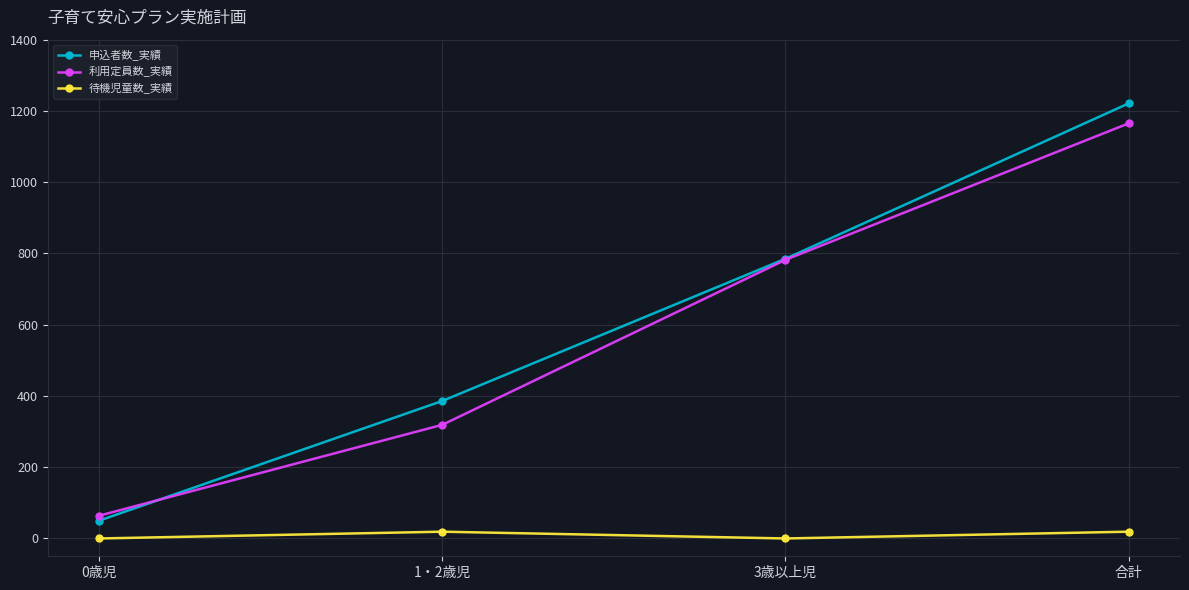

Rank the series at 1・2歳児 from lowest to highest value.

待機児童数_実績, 利用定員数_実績, 申込者数_実績